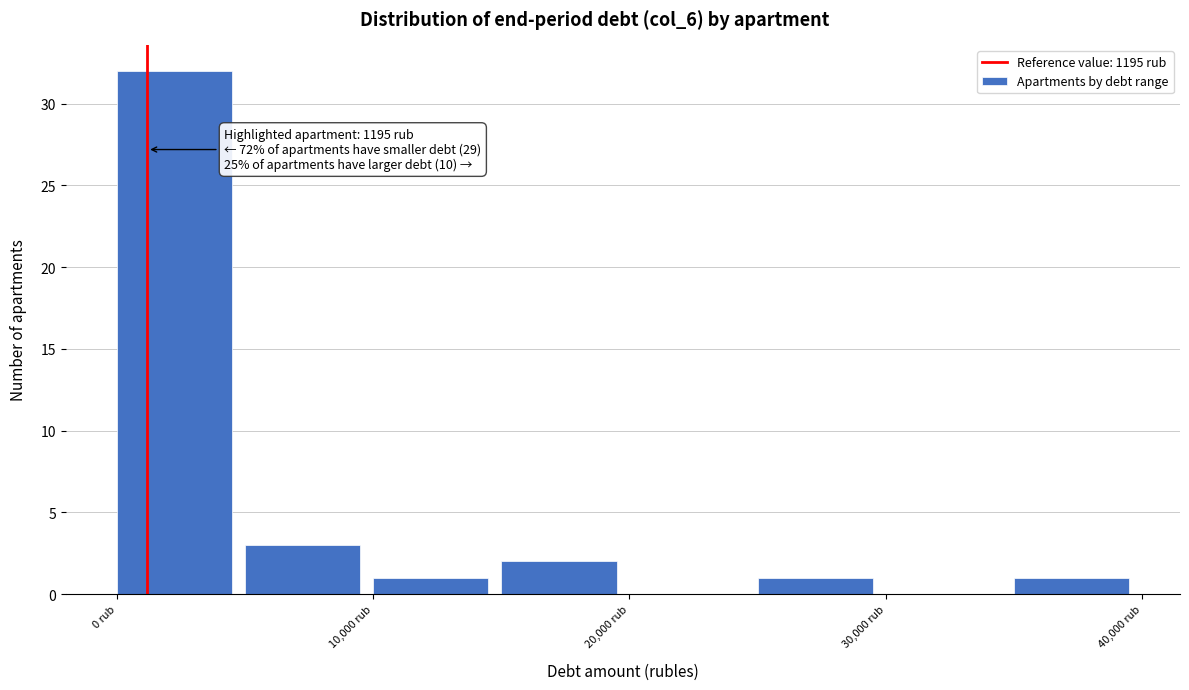

Over which range of the x-axis is the bar tallest?

0 to 5000